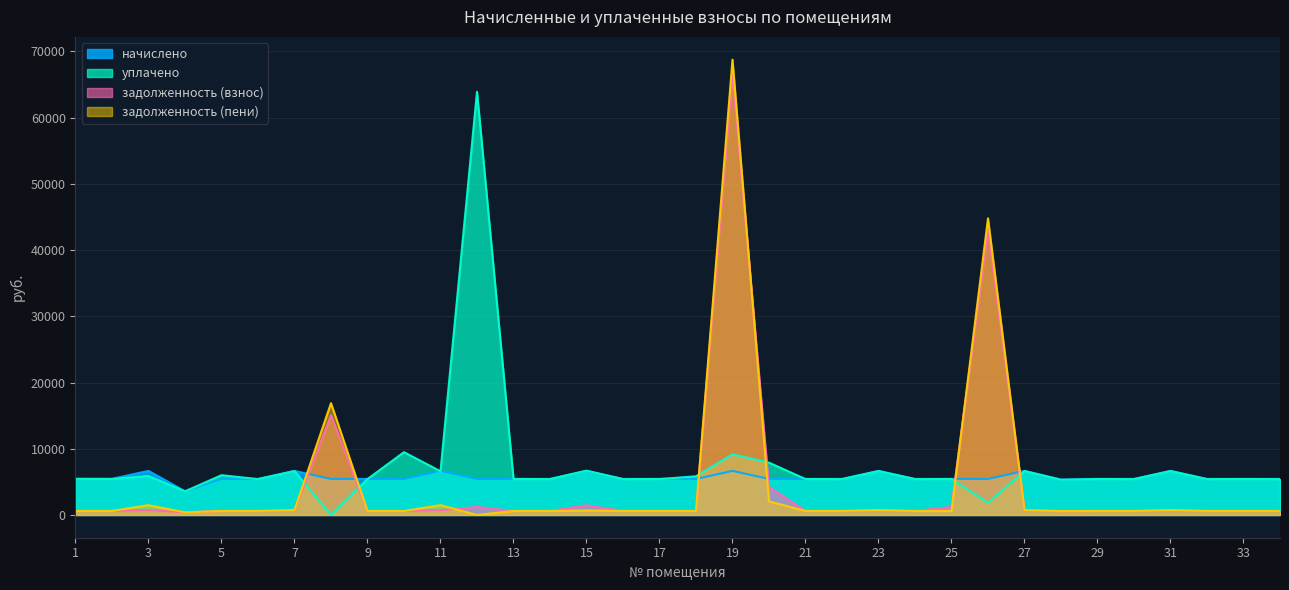

Count the number of categories in the chart.

34